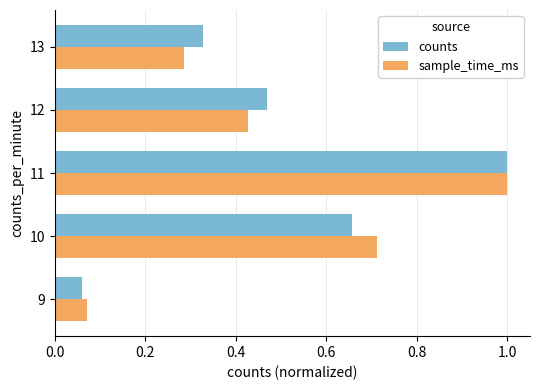

Count the number of categories in the chart.

5